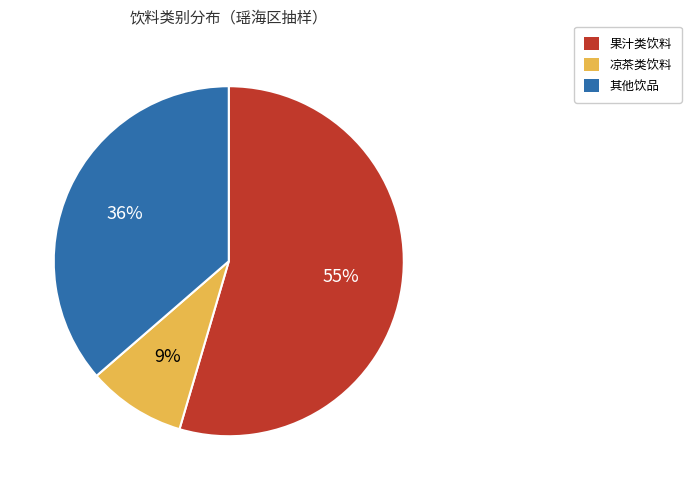

Is there a majority slice in this chart?

Yes